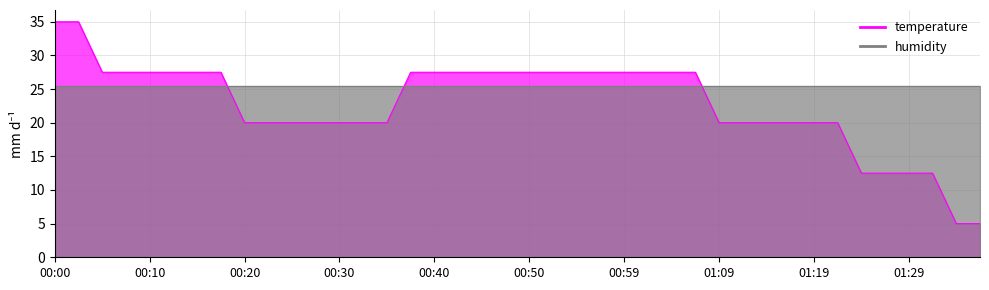

At which category does the chart reach its minimum across all series?

01:34